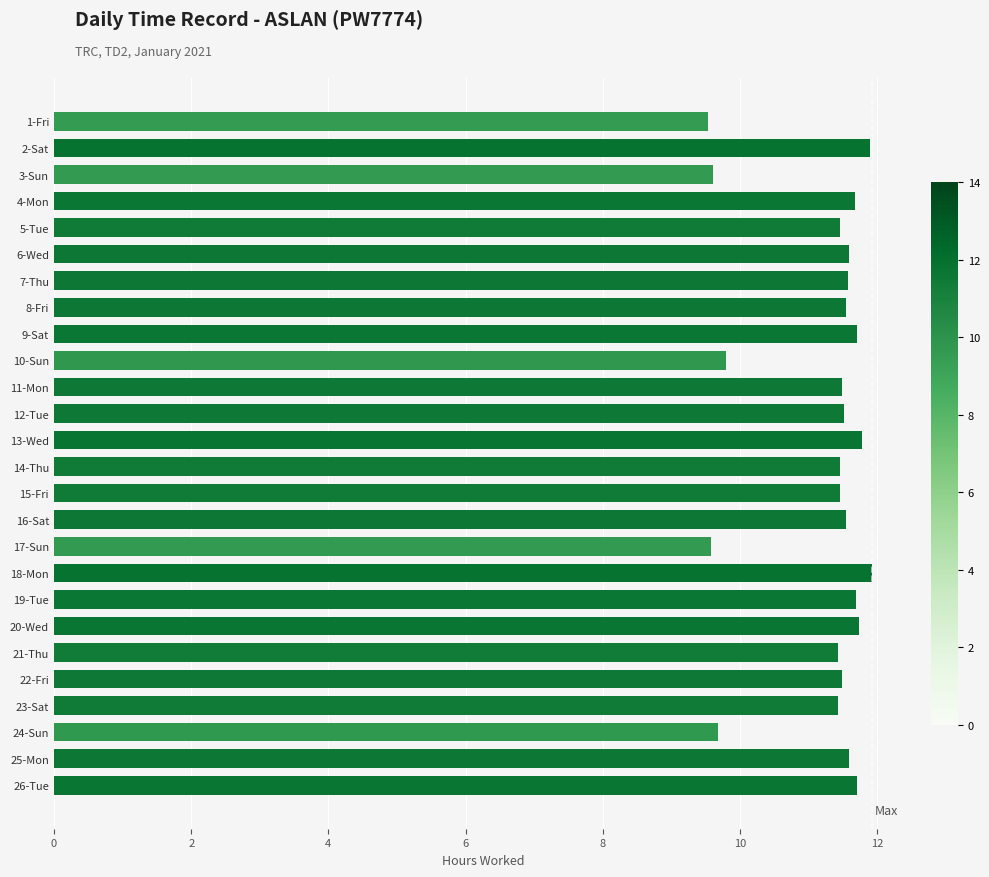

What is the difference between the second highest and second lowest values?

2.3